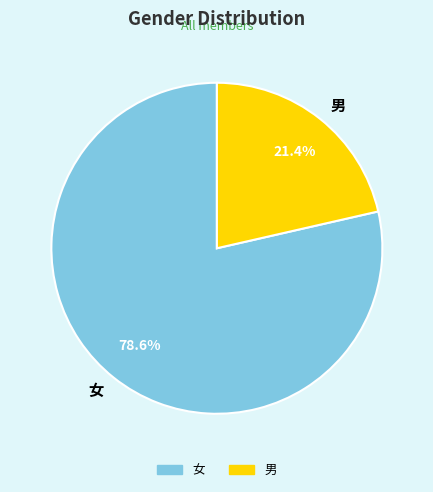

How many slices are in this pie chart?

2